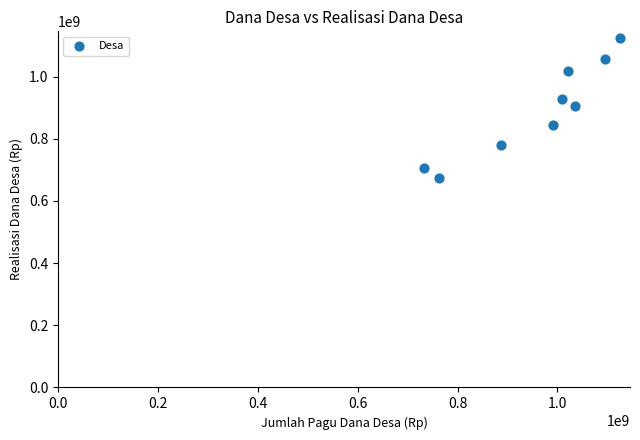

What is the range of Y values (max minus min)?

450629850